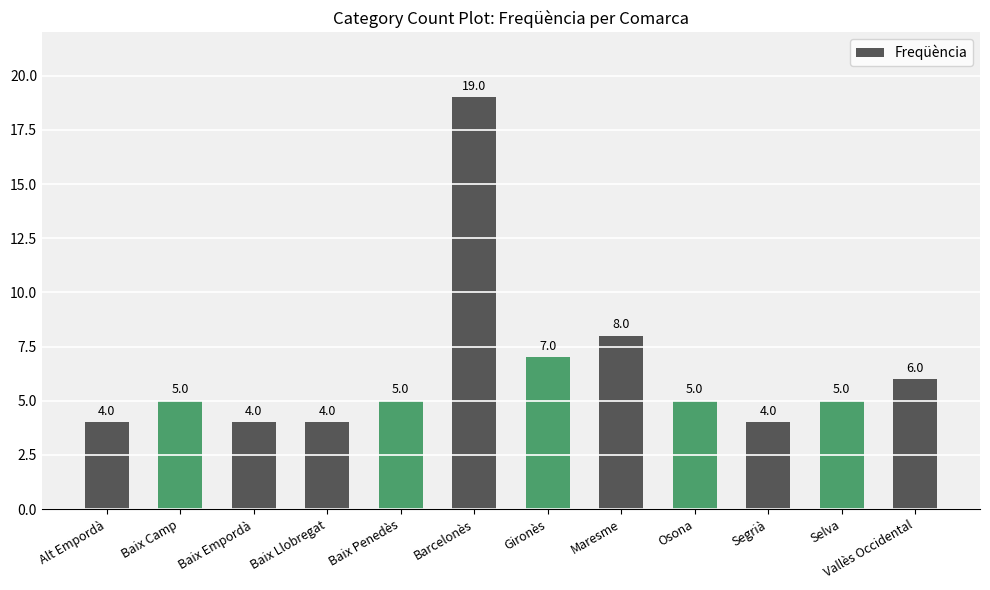

Reading left to right, transcribe all the data shown in this chart.

Alt Empordà=4	Baix Camp=5	Baix Empordà=4	Baix Llobregat=4	Baix Penedès=5	Barcelonès=19	Gironès=7	Maresme=8	Osona=5	Segrià=4	Selva=5	Vallès Occidental=6